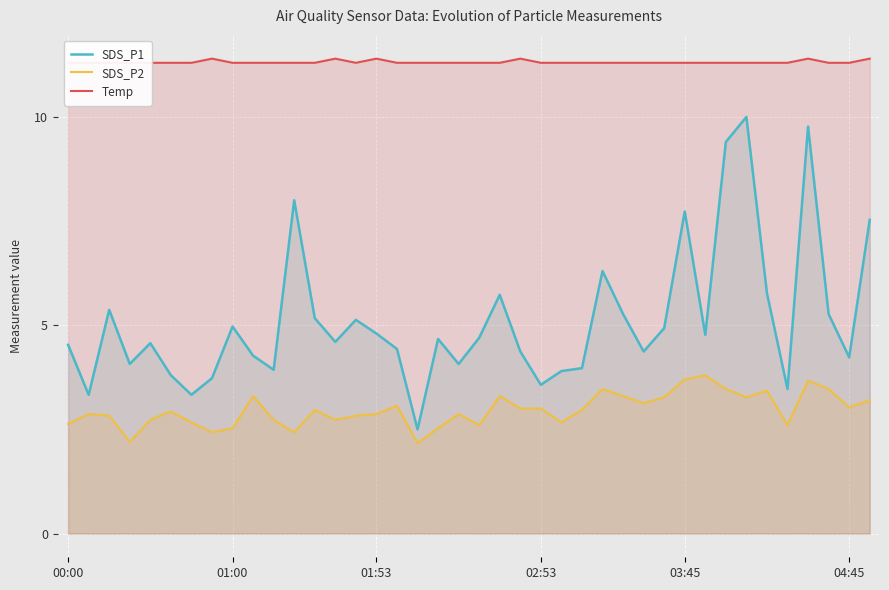

What is the maximum value shown in the chart?

11.4